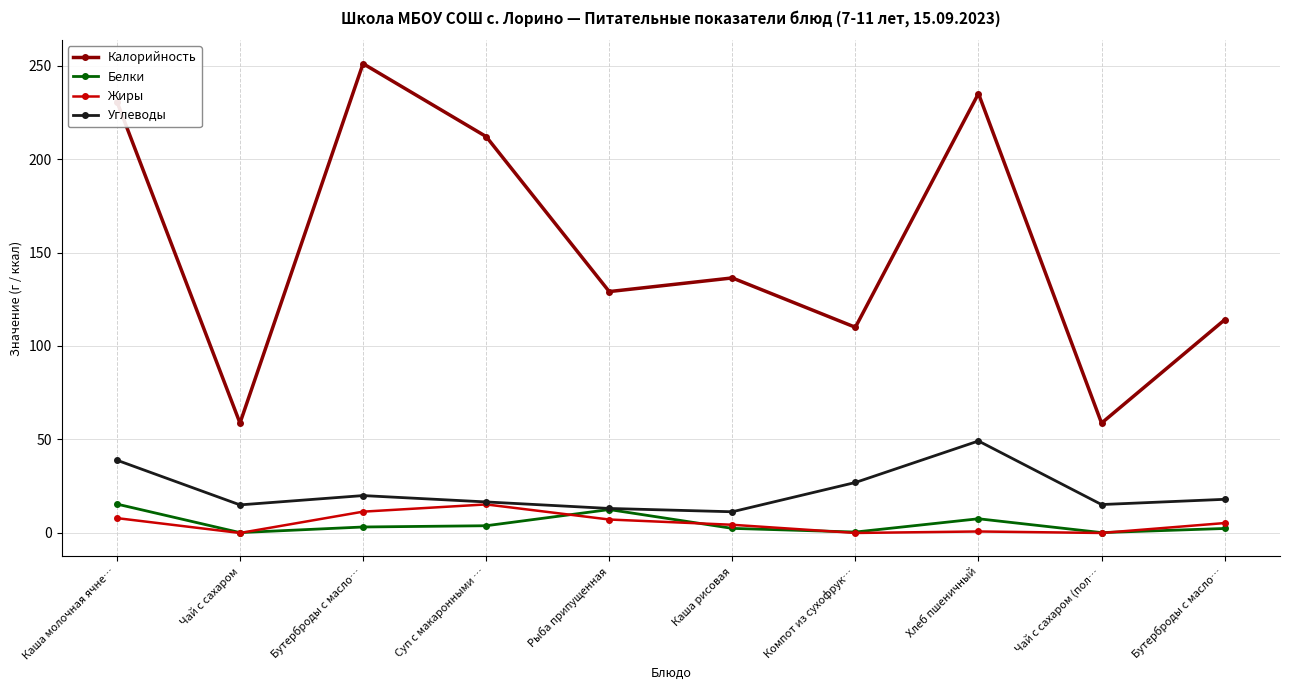

Between Каша молочная ячне… and Суп с макаронными …, which series saw the biggest shift?

Углеводы